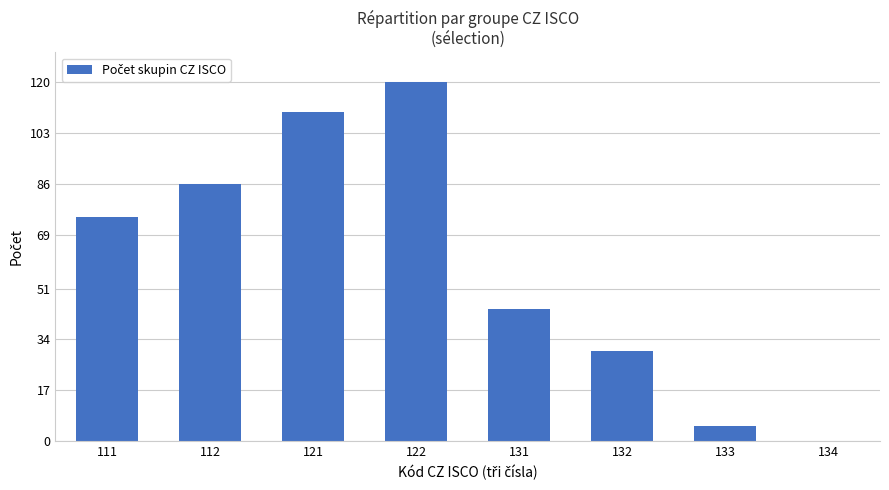

Between 112 and 121, which is larger?

121